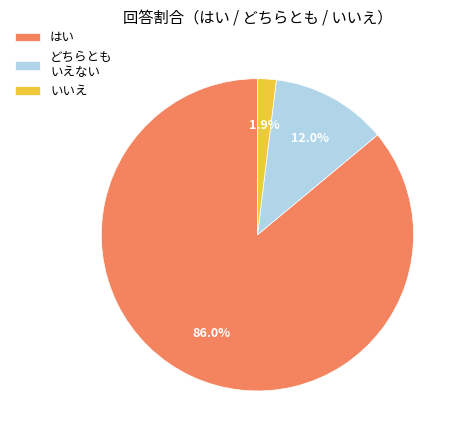

Is there any slice that represents more than half of the pie?

Yes